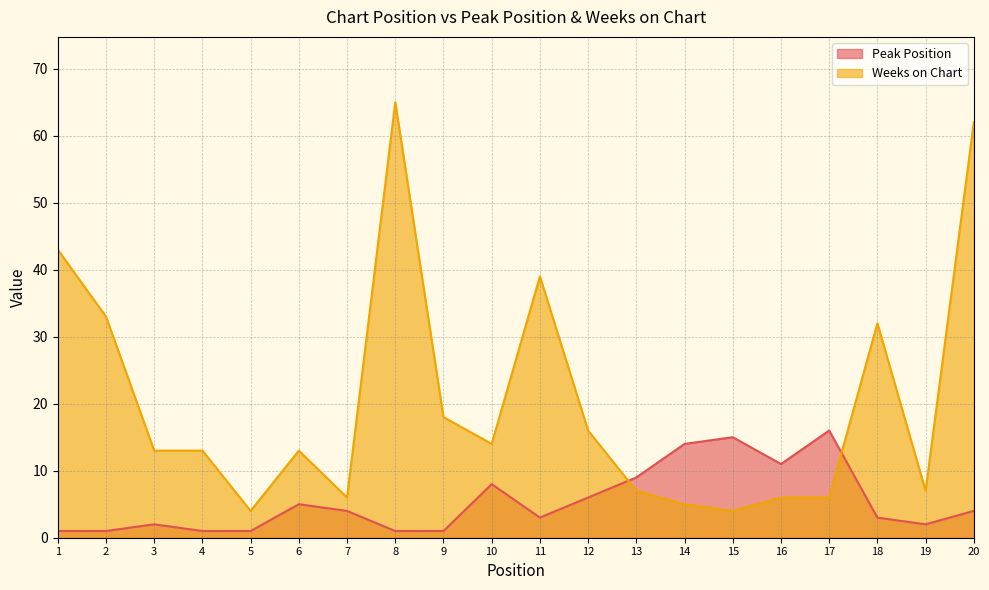

At how many categories does at least one series exceed 1?

20